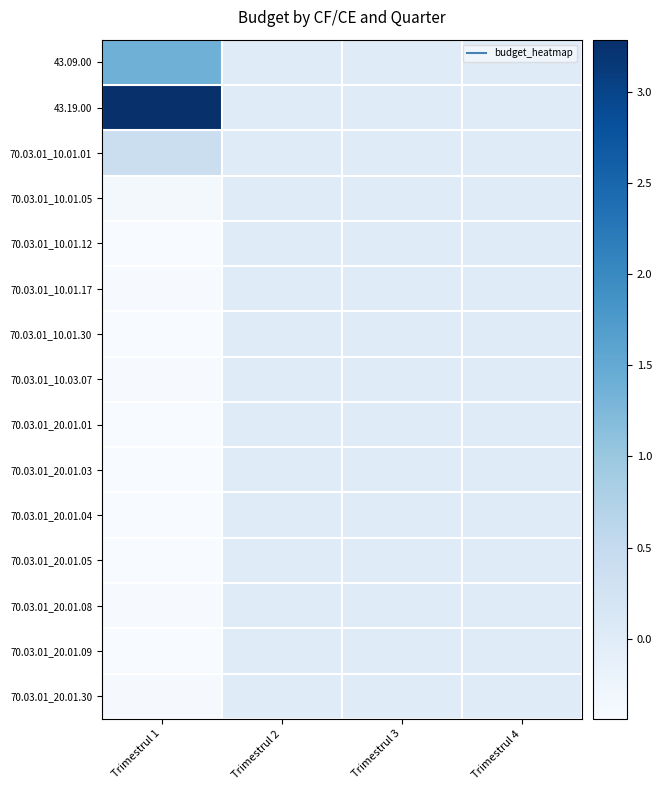

Which series has the widest spread of values?

43.19.00